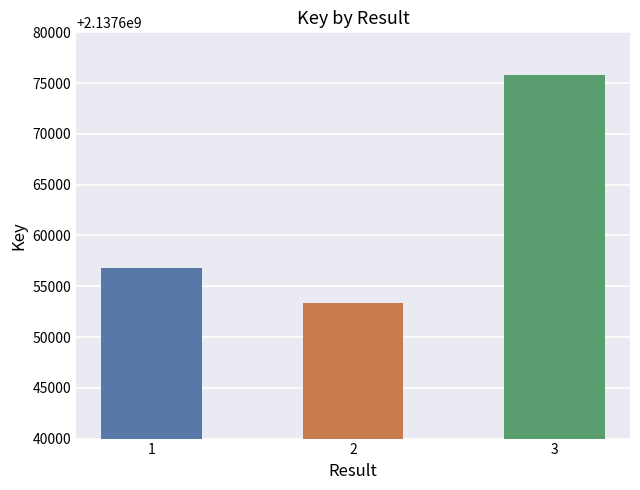

How many data points are less than 2137656821?

1